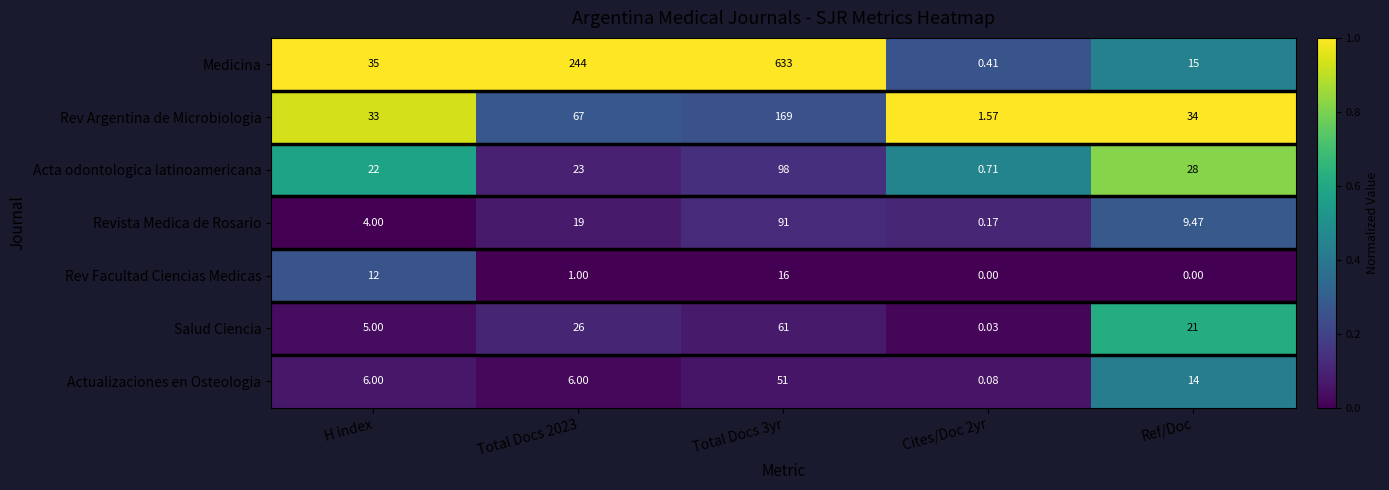

What is the difference between the highest and lowest values at Ref/Doc?

34.0